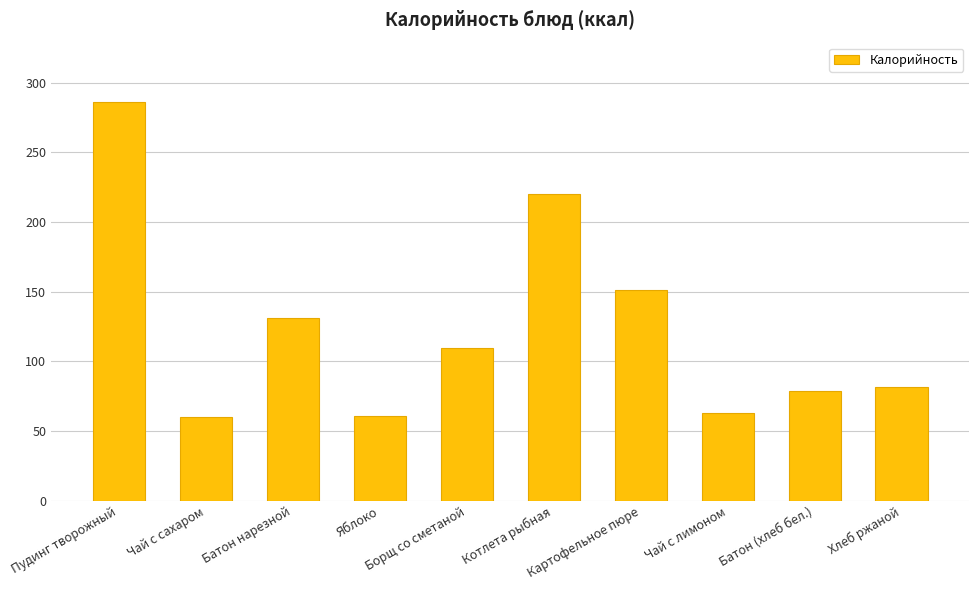

What is the minimum value shown in the chart?

60.5